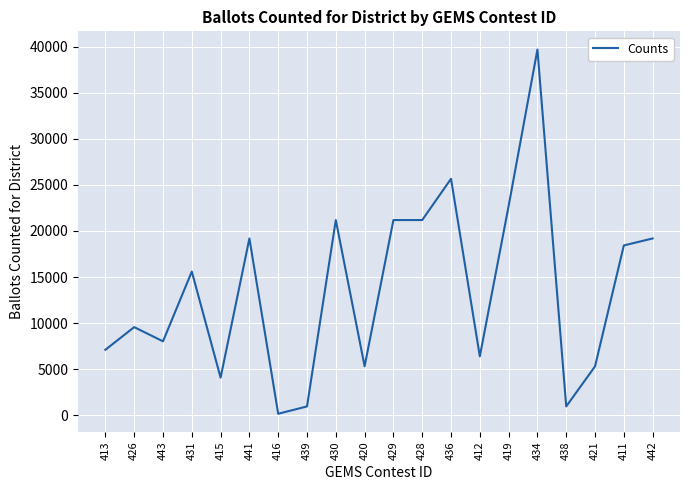

At which category does the data reach its first local valley?

443